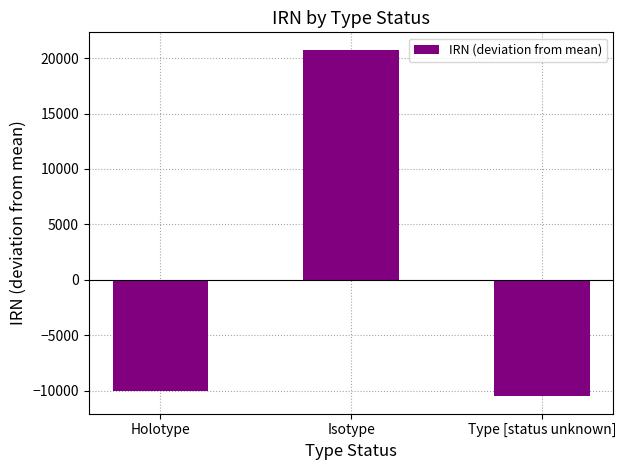

At which category does the chart reach its minimum across all series?

Type [status unknown]